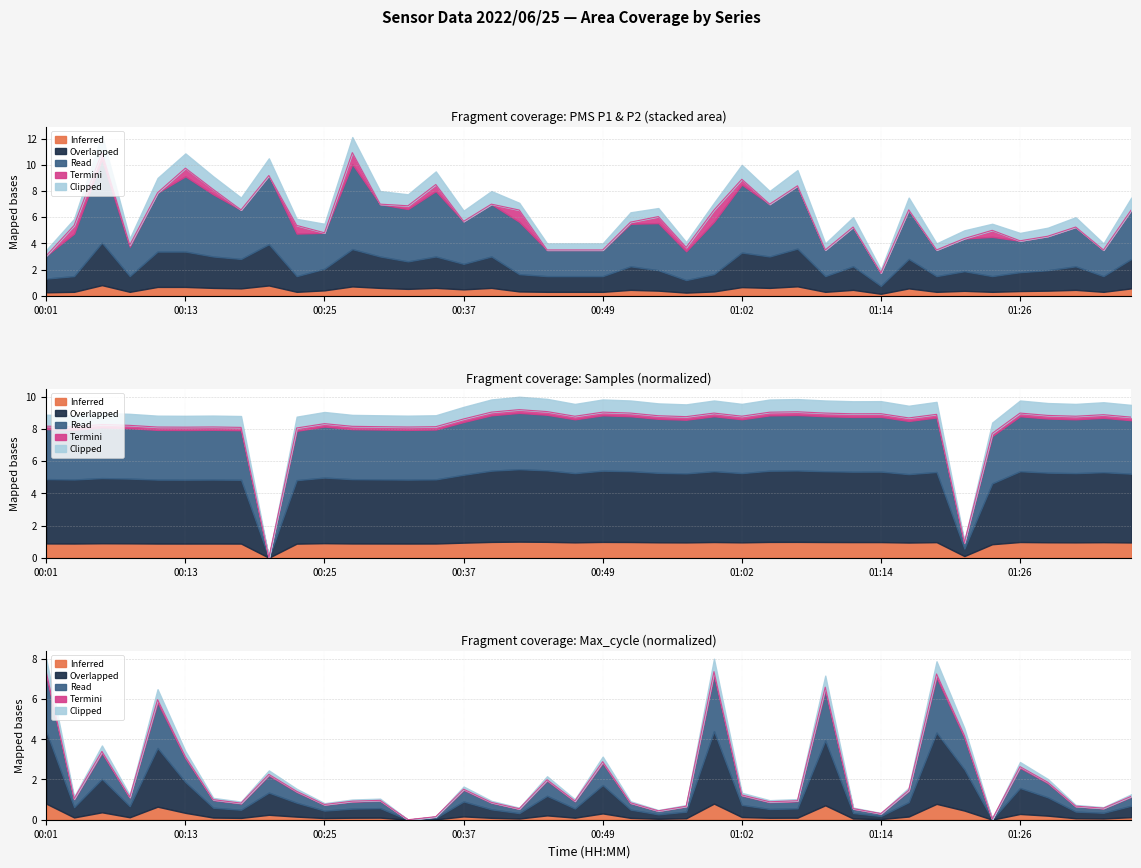

What is the approximate value of PMS_P1 at 00:18?

6.6